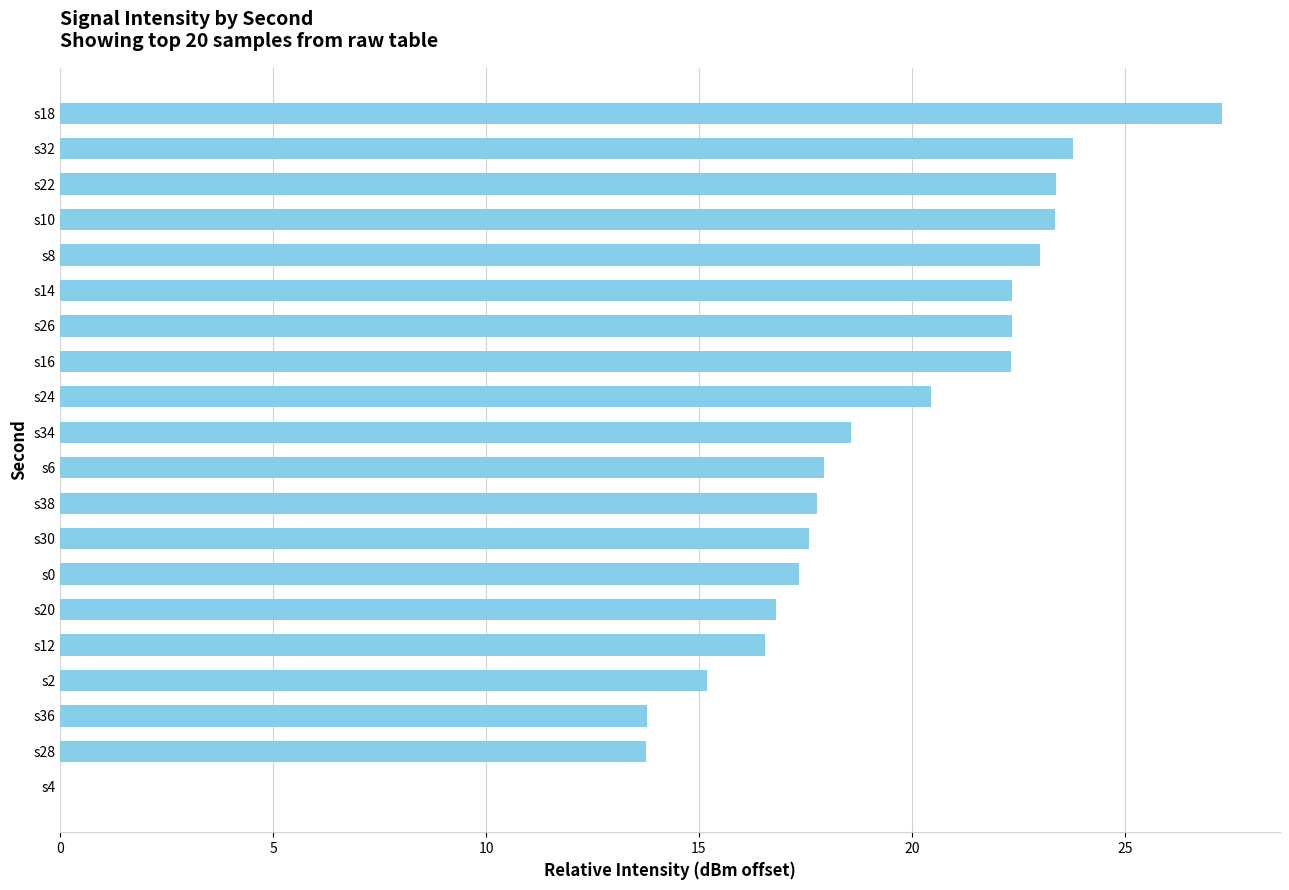

The chart shows a value of 16.8 at s20. True or false?

True